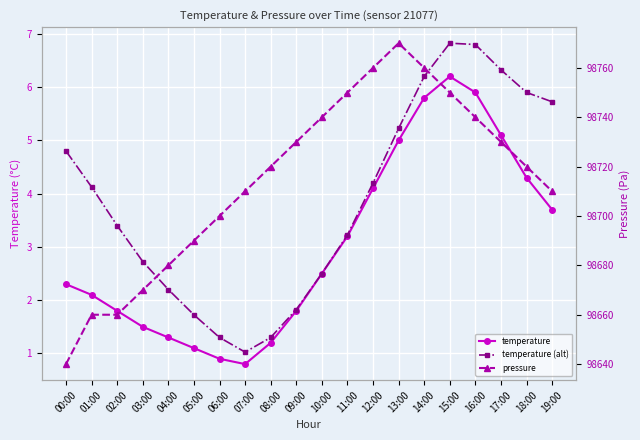

Where does the temperature series first go above 2?

00:00